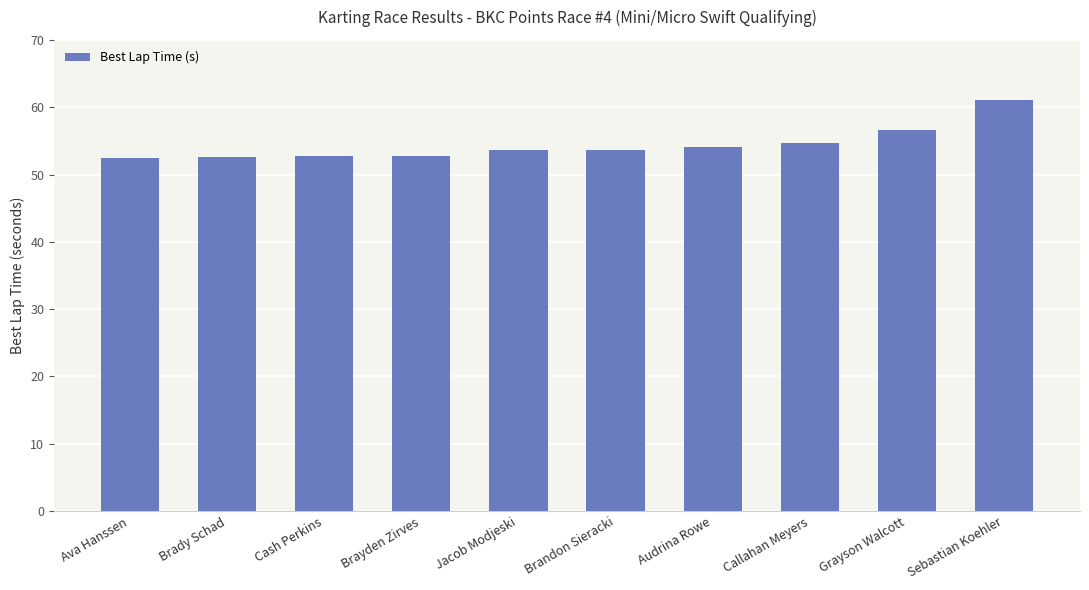

Which category has the highest value across all series?

Sebastian Koehler